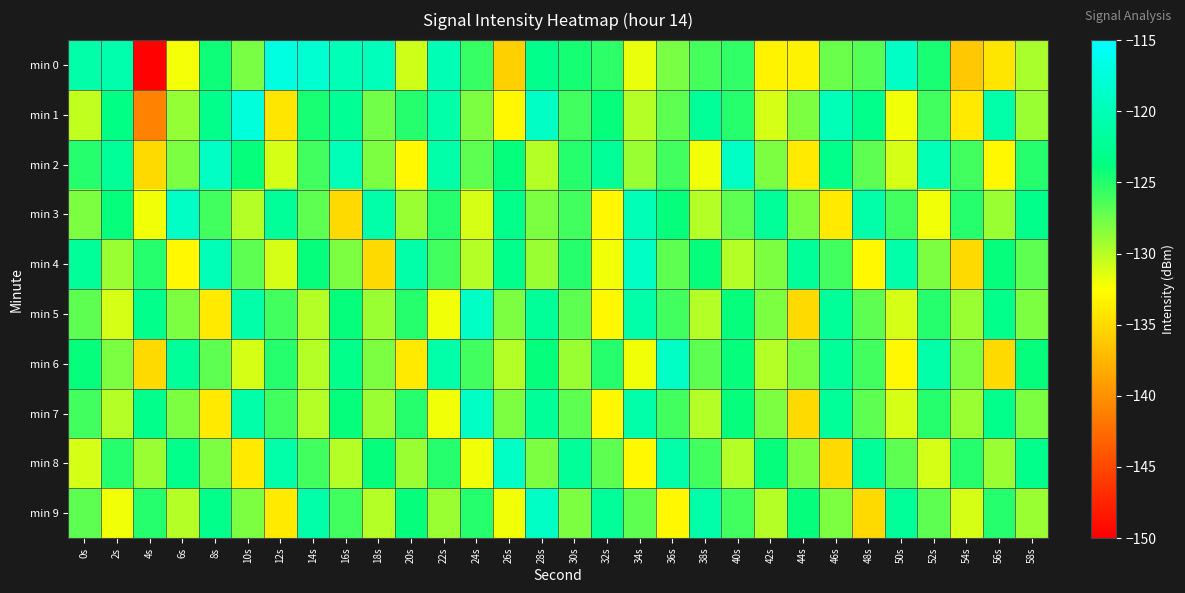

How many series are shown in this chart?

10